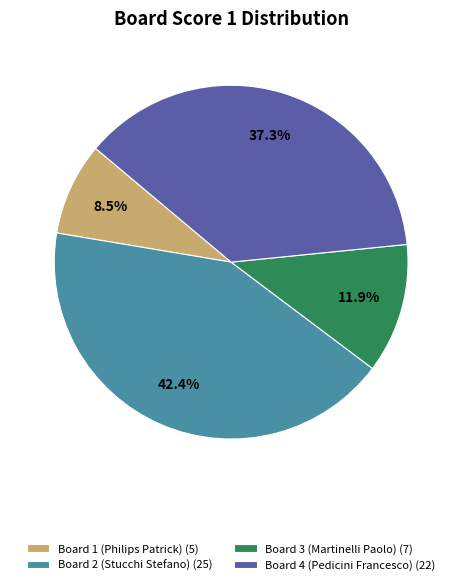

Is there any slice that represents more than half of the pie?

No